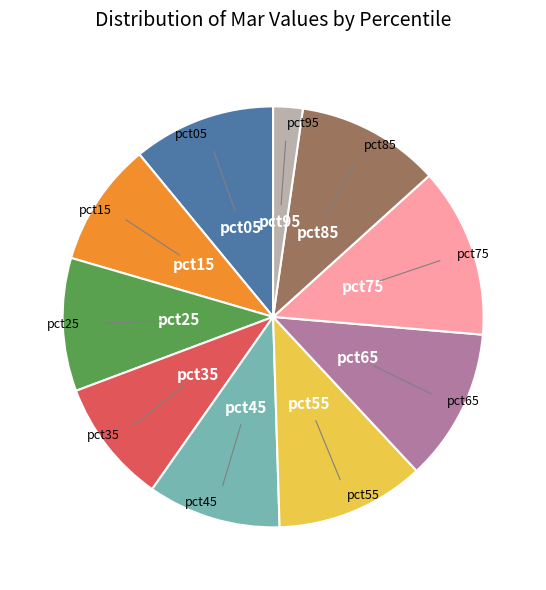

Is there a majority slice in this chart?

No